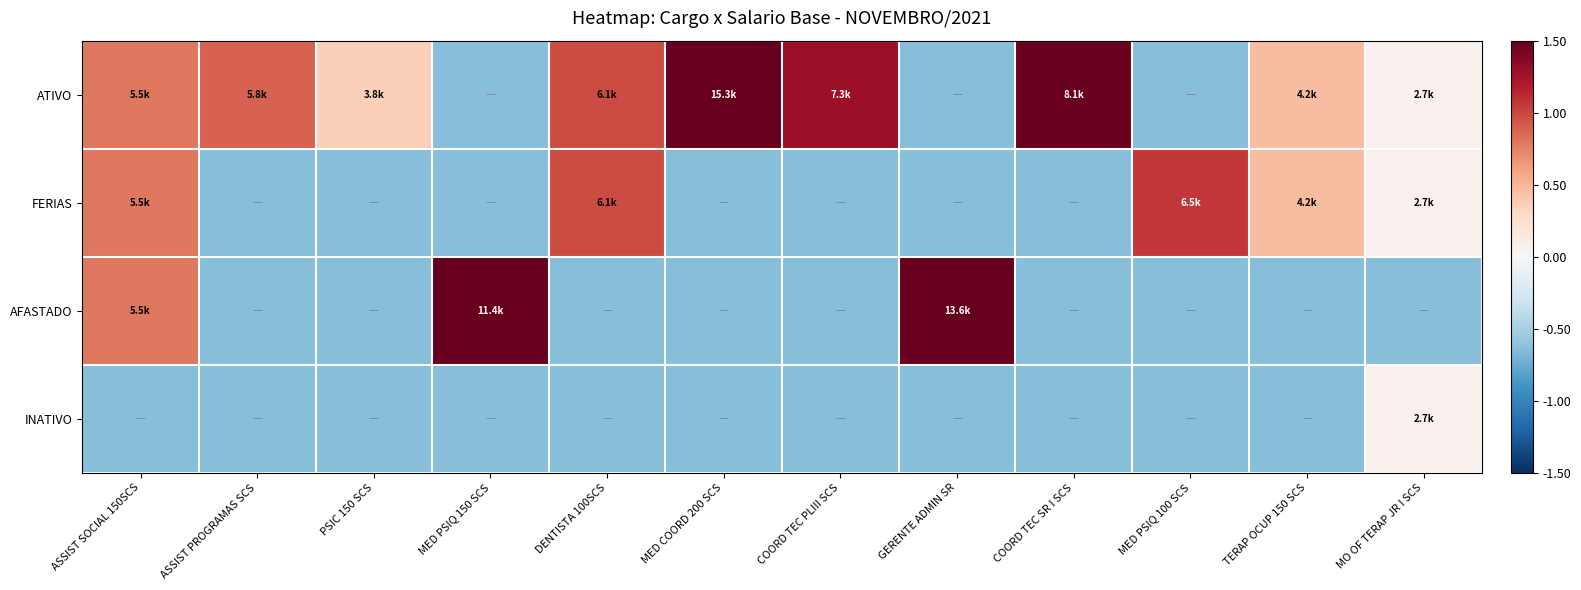

Between PSIC 150 SCS and MED PSIQ 150 SCS, which is larger?

PSIC 150 SCS